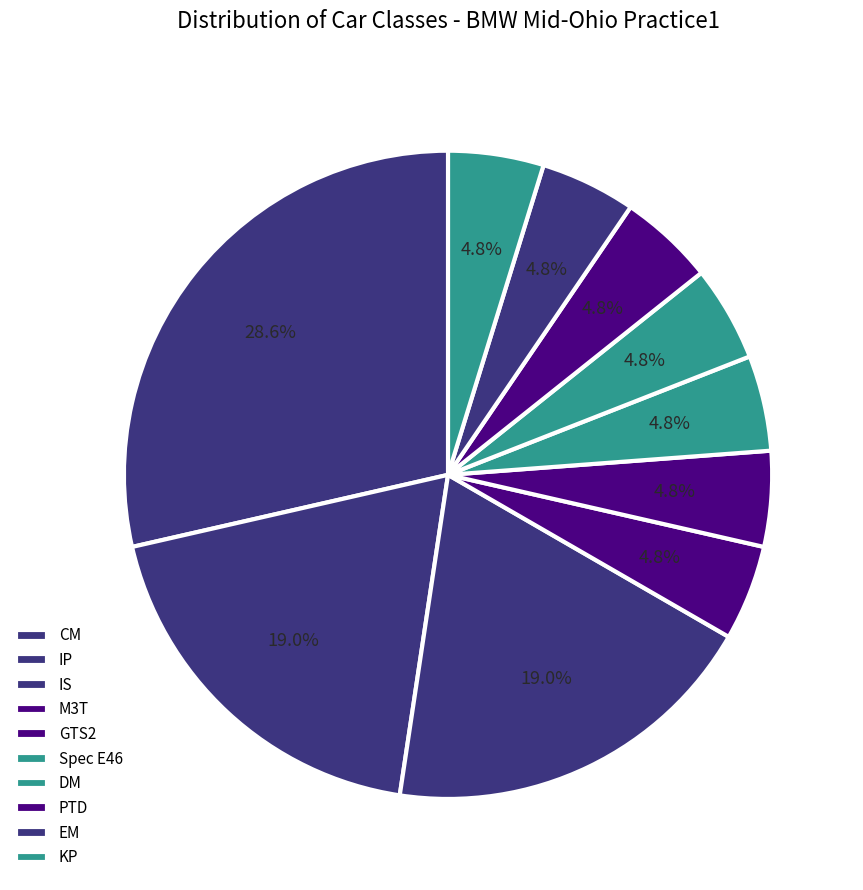

Is IS the majority of the pie?

No